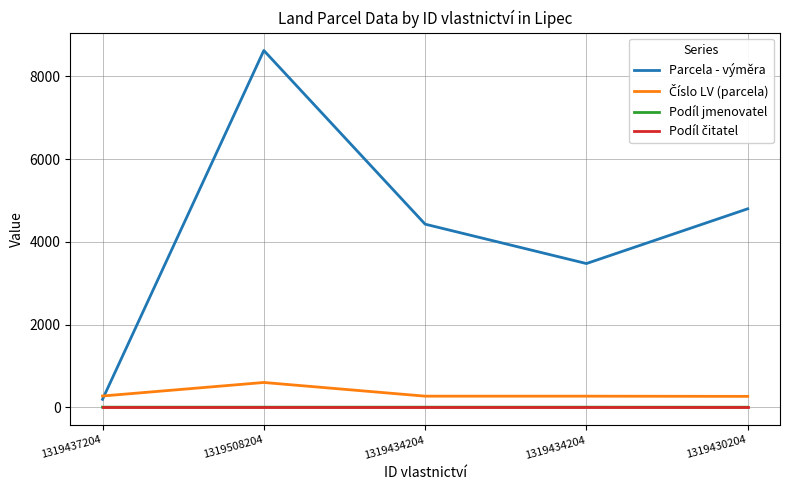

Which category has the highest value in the Podíl jmenovatel series?

1319437204